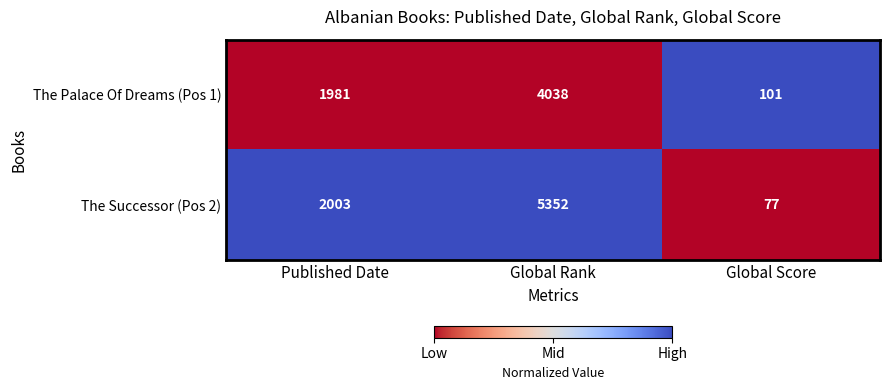

Which series has the widest spread of values?

The Successor (Pos 2)